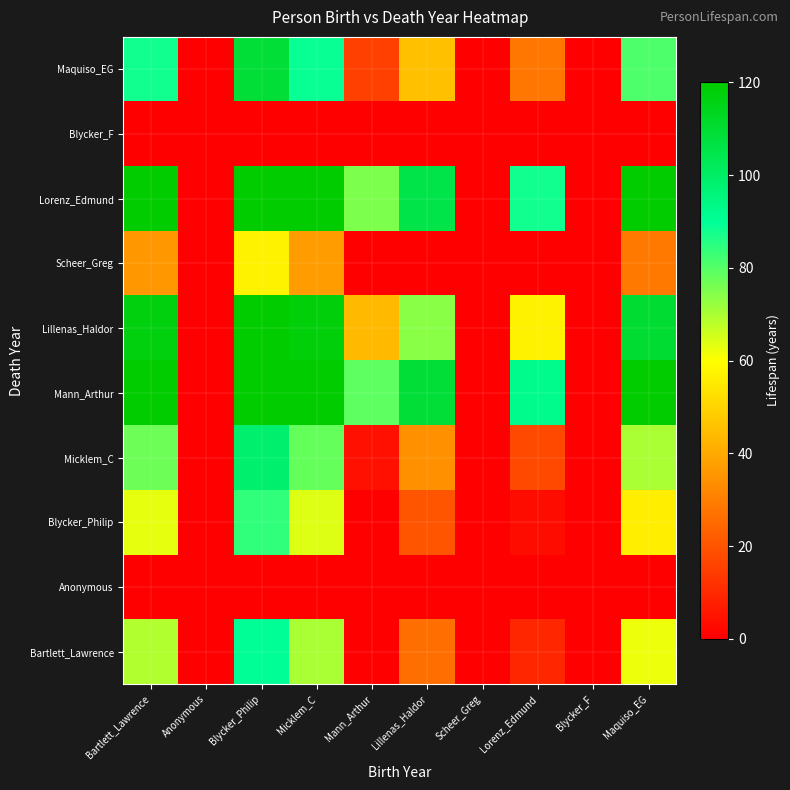

List the series in order of their peak value, highest first.

Mann_Arthur, Lorenz_Edmund, Lillenas_Haldor, Maquiso_EG, Micklem_C, Bartlett_Lawrence, Blycker_Philip, Scheer_Greg, Anonymous, Blycker_F